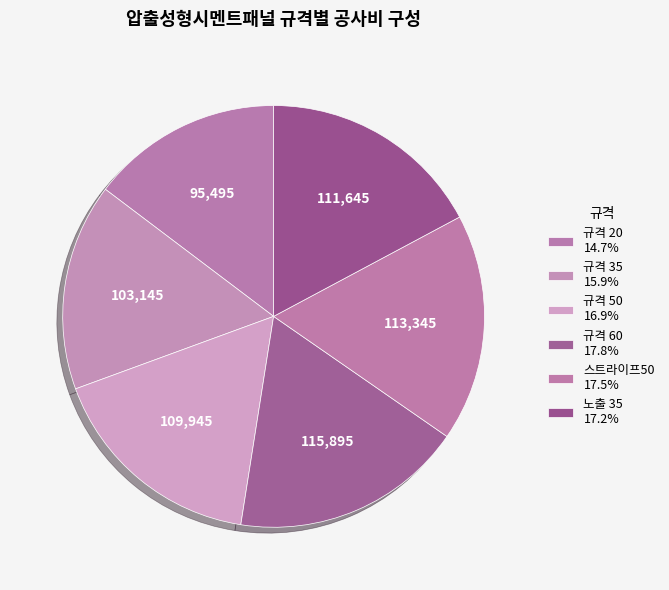

How many slices are in this pie chart?

6